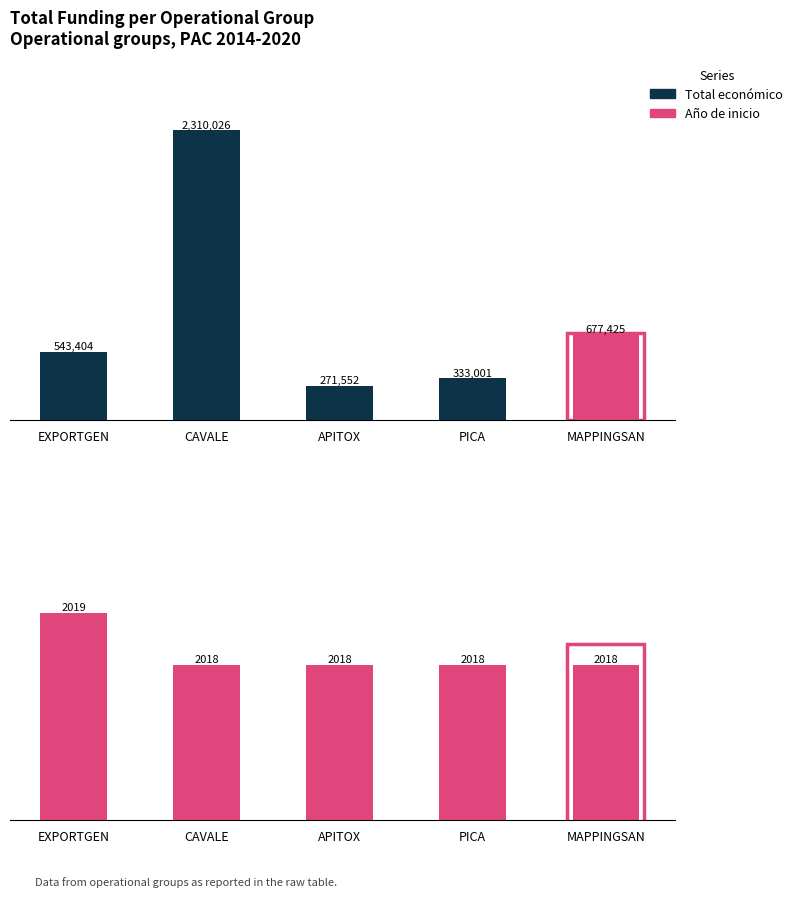

What is the total value across all series at CAVALE?

2312044